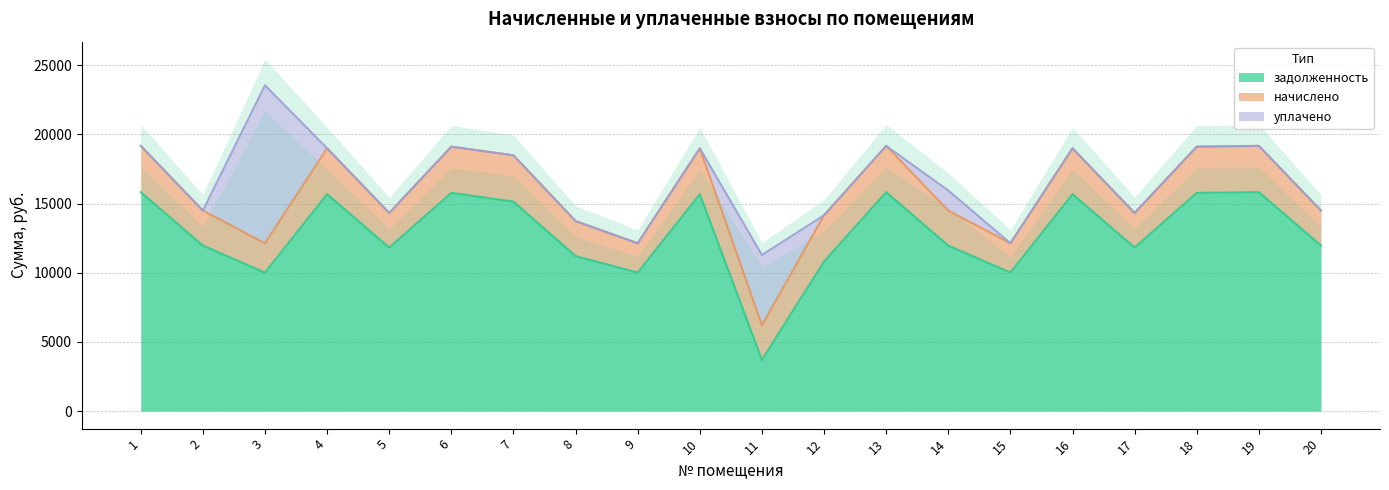

What is the minimum value for задолженность?

3696.8